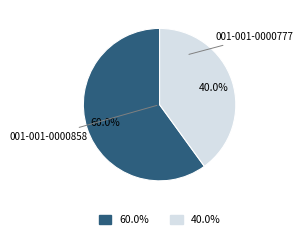

Count the number of slices in the pie.

2